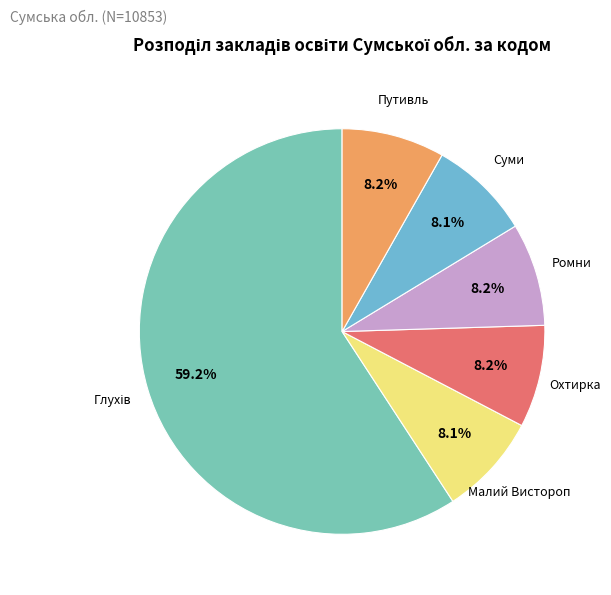

What percentage do Малий Вистороп and Охтирка together represent?

16.3%